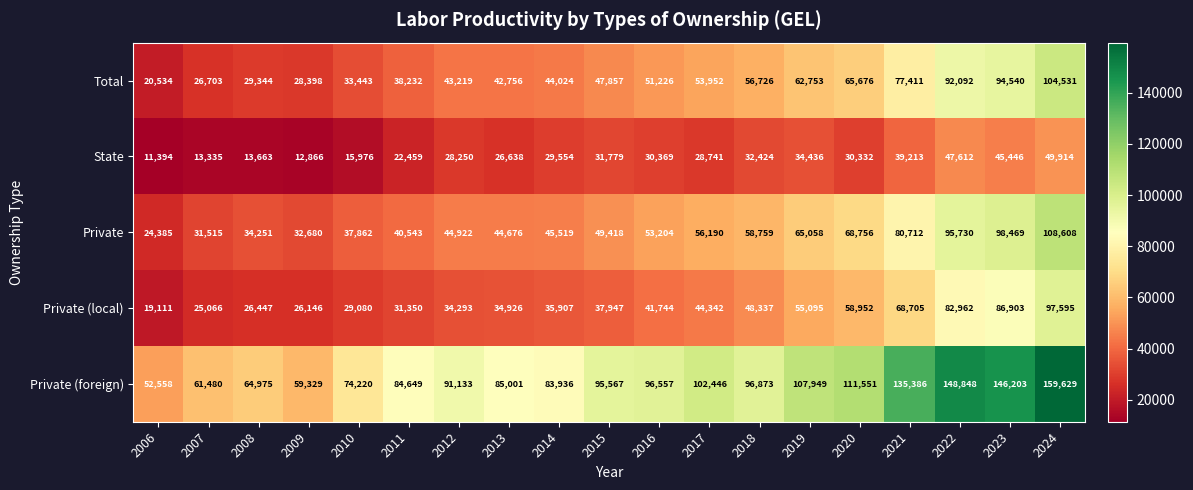

Which series changed the most between 2007 and 2017?

Private (foreign)